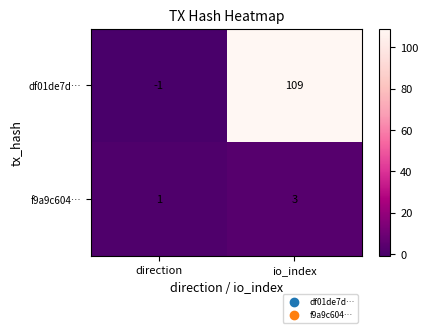

The value of df01de7d… at direction is -1. True or false?

True